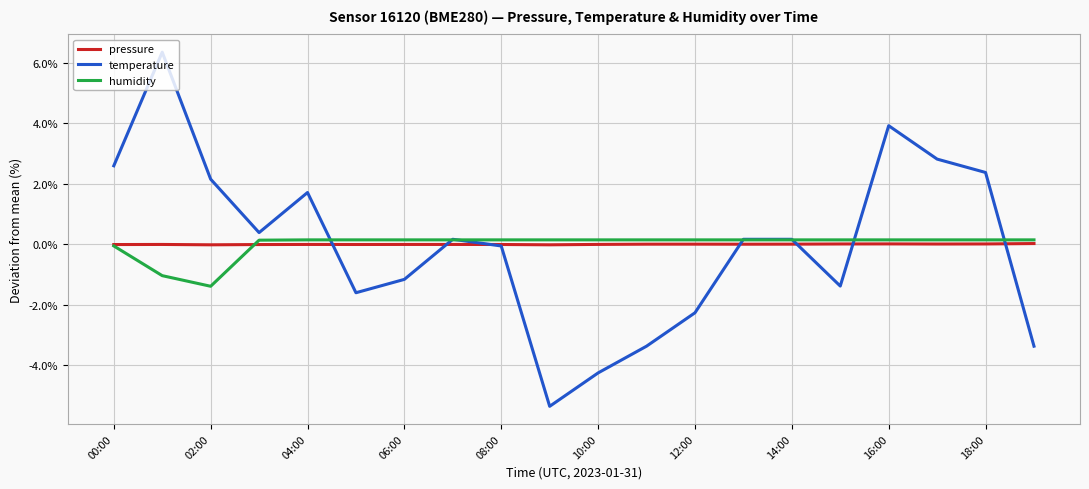

Which series has the widest spread of values?

temperature